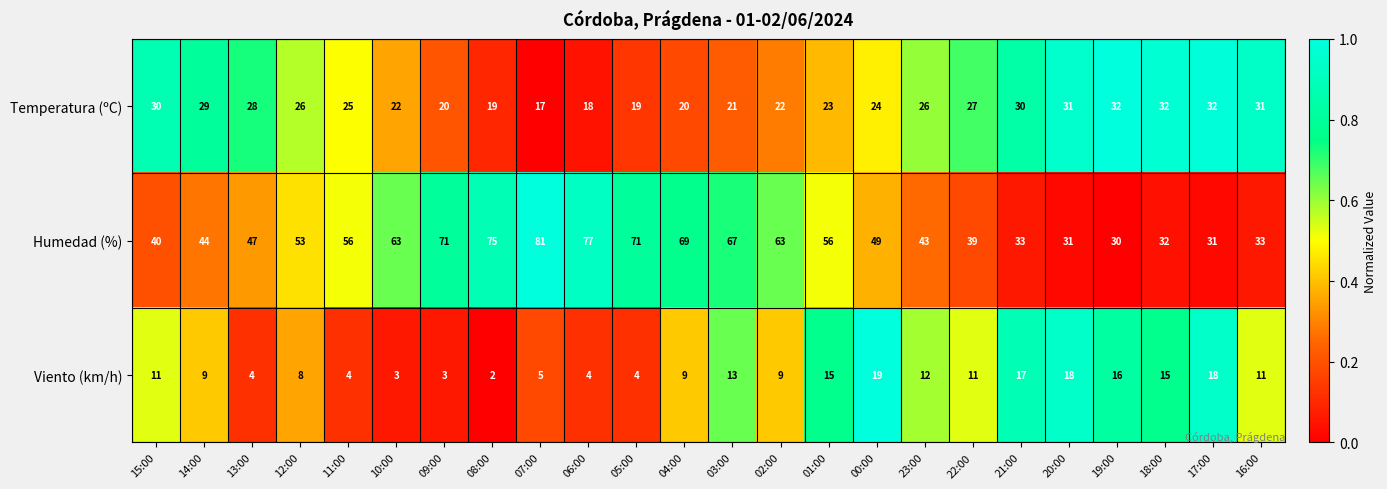

At which category is the sum across all series the highest?

07:00